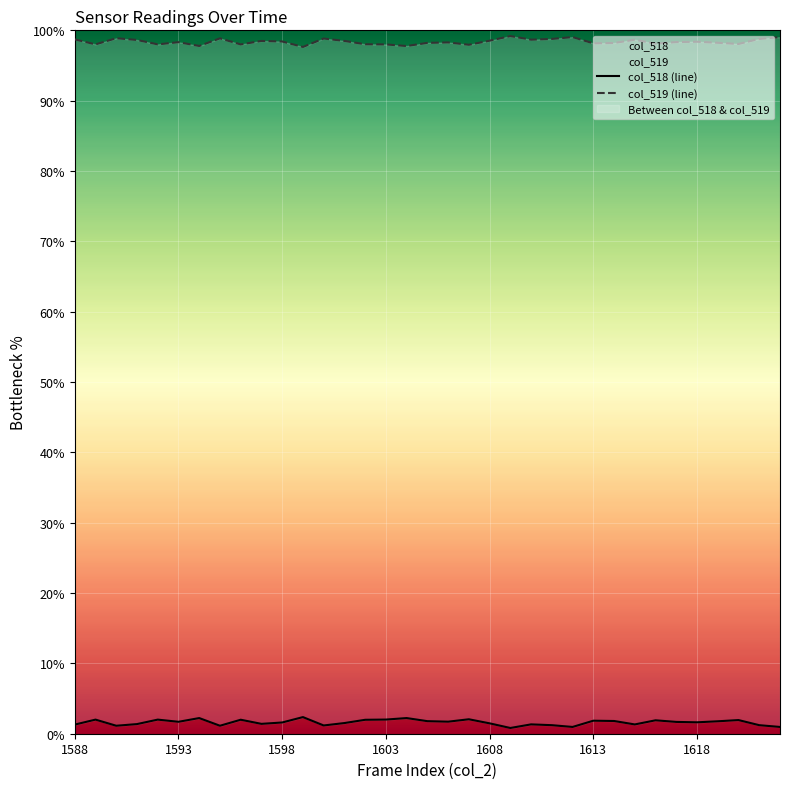

Where is the first local minimum for col_518?

1590